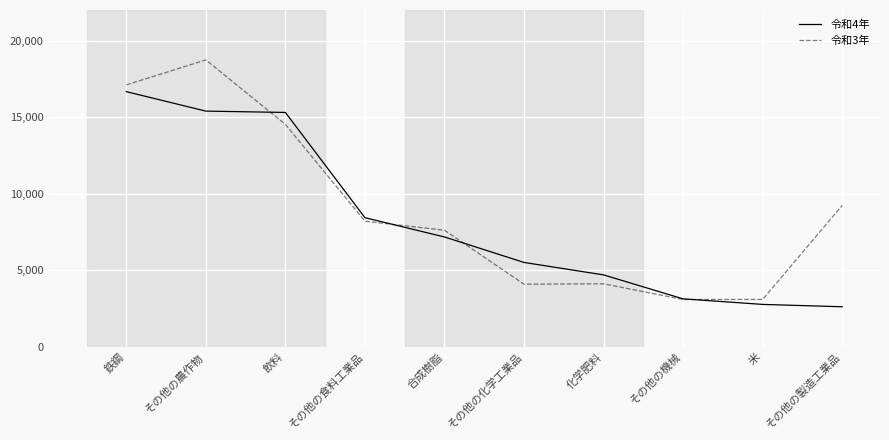

Between which two adjacent categories do 令和4年 and 令和3年 first intersect?

その他の農作物 and 飲料